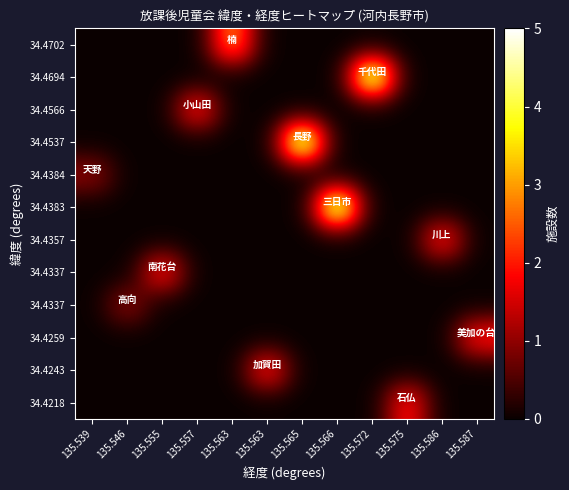

What is the total value across all series at 135.565?

5